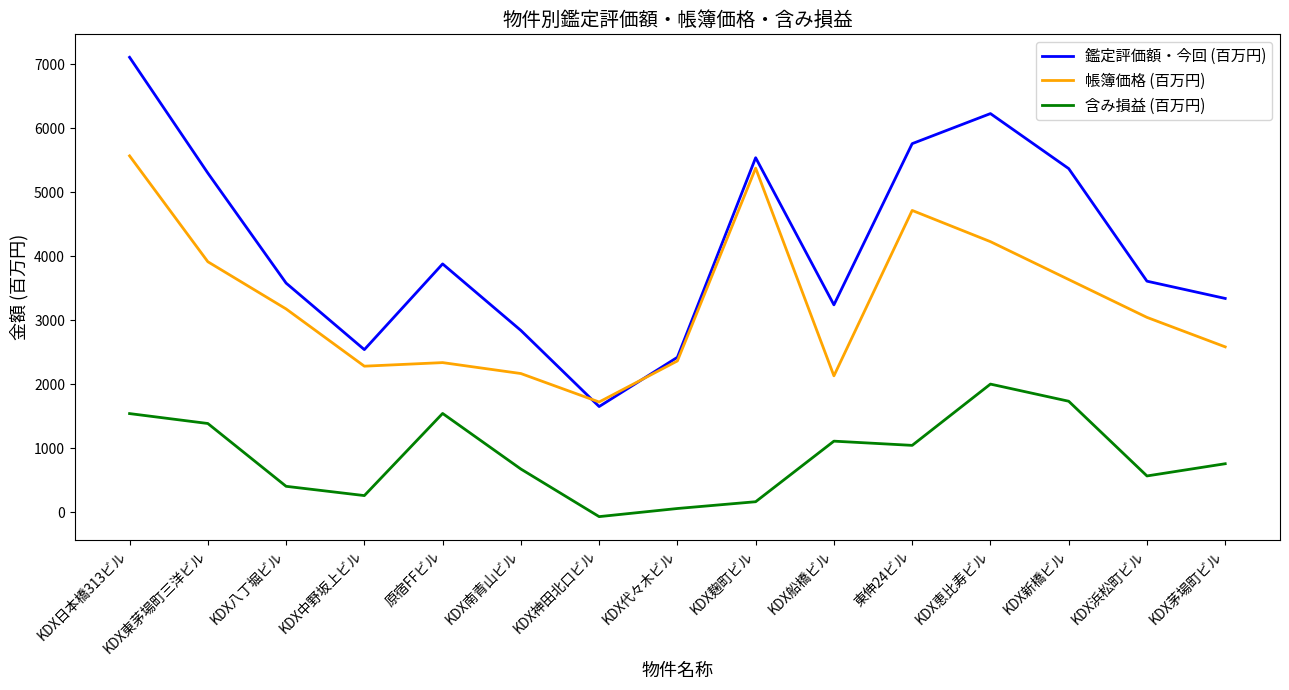

True or false: 鑑定評価額・今回 (百万円) has a value of 1853 at KDX船橋ビル.

False